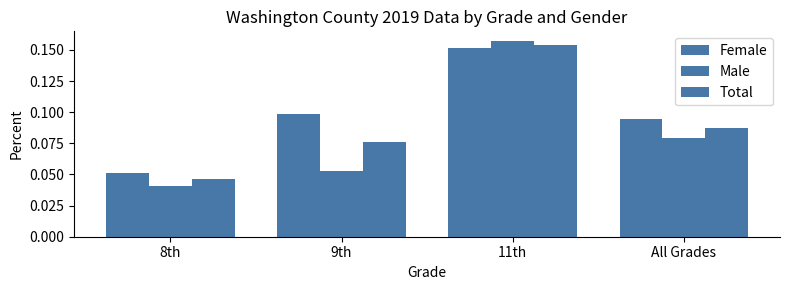

At how many categories does at least one series exceed 0?

4